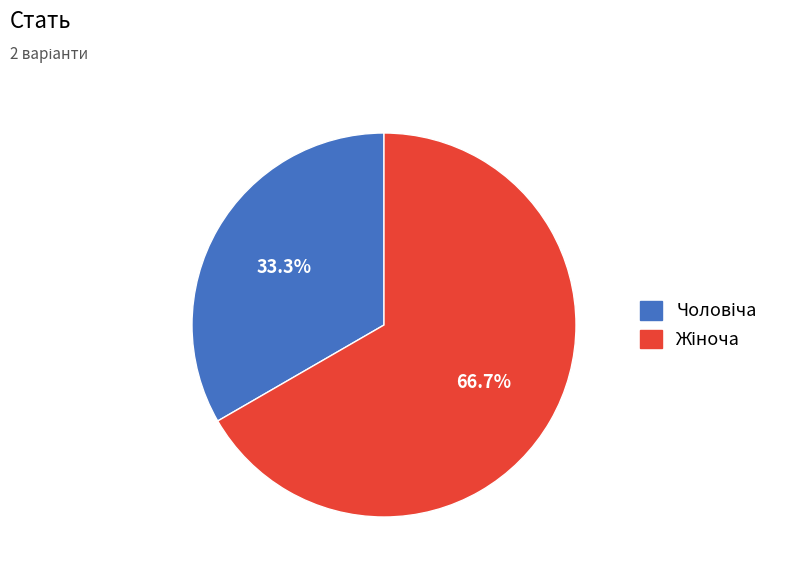

Is there a majority slice in this chart?

Yes